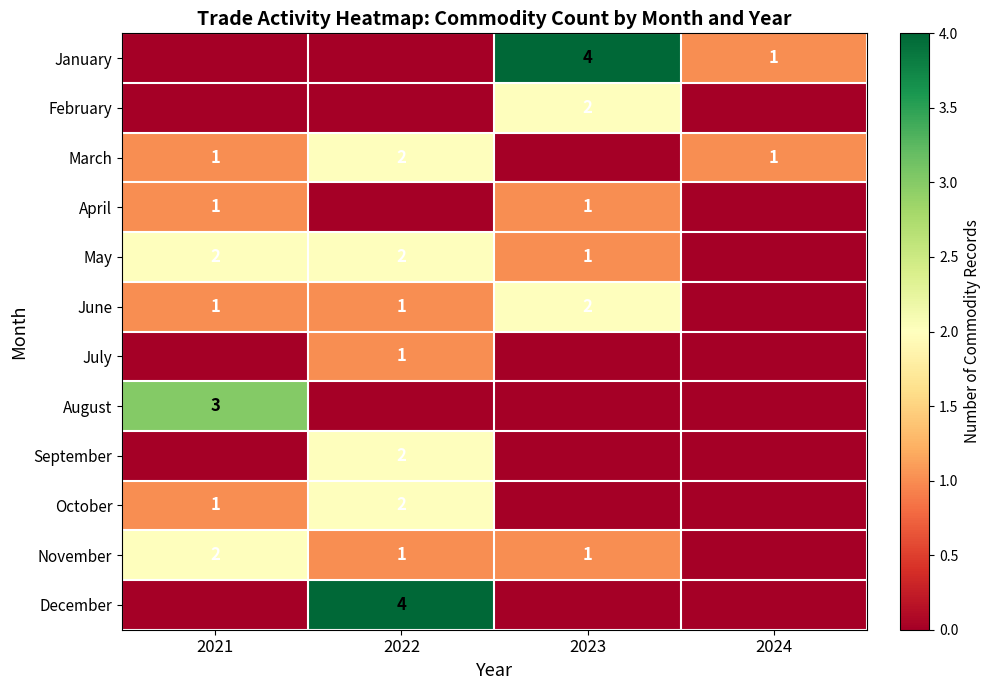

What is the difference between the second highest and second lowest values in the October series?

1